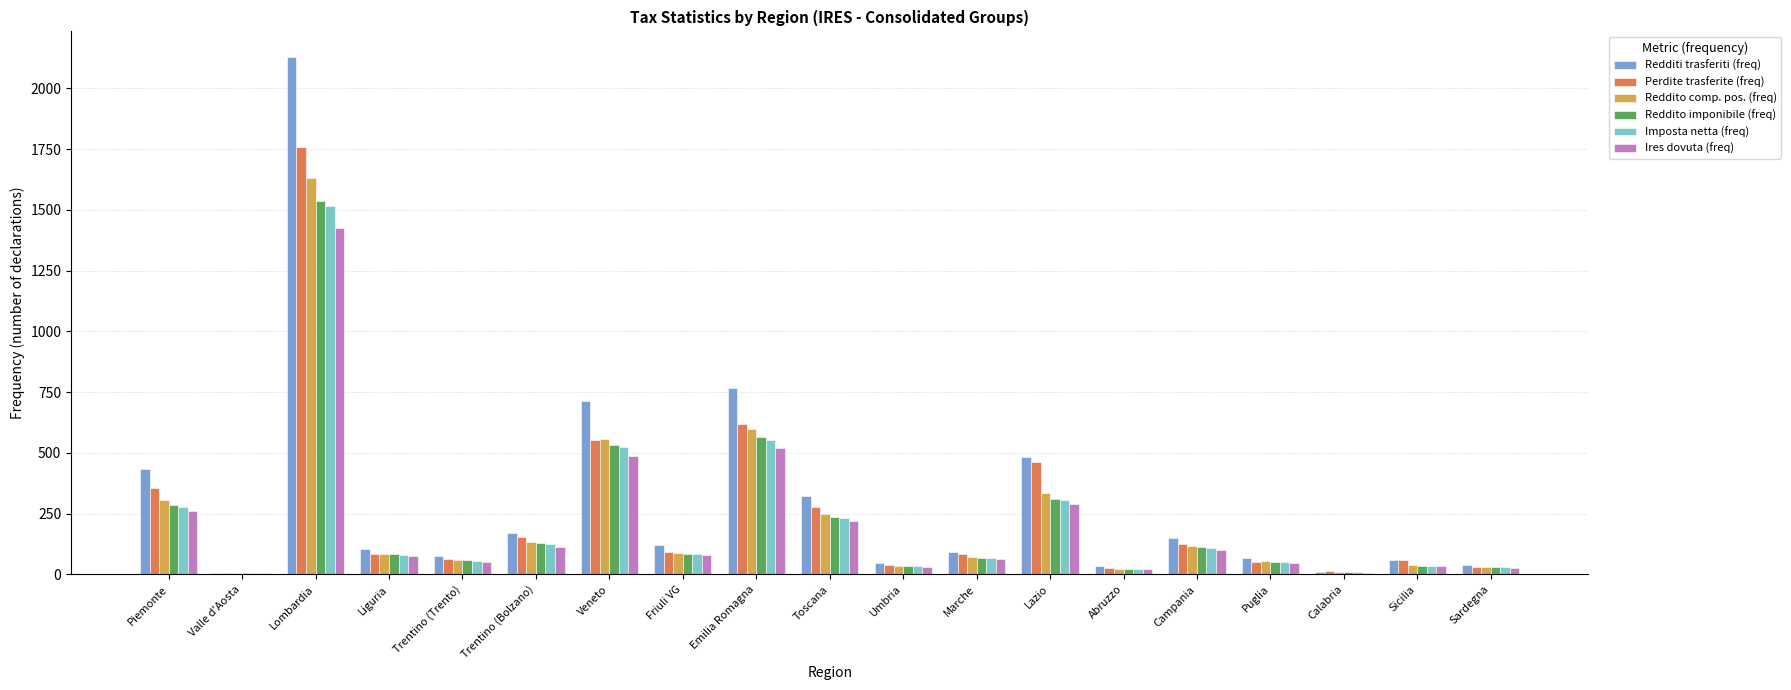

The value of Ires dovuta (freq) at Lombardia is 1426. True or false?

True